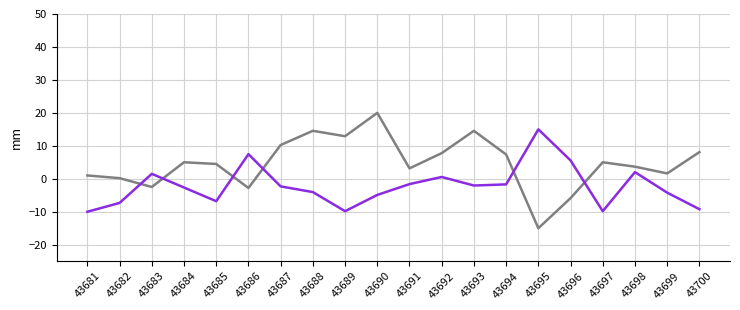

What is the spread (max minus min) of values at 43684?

7.7